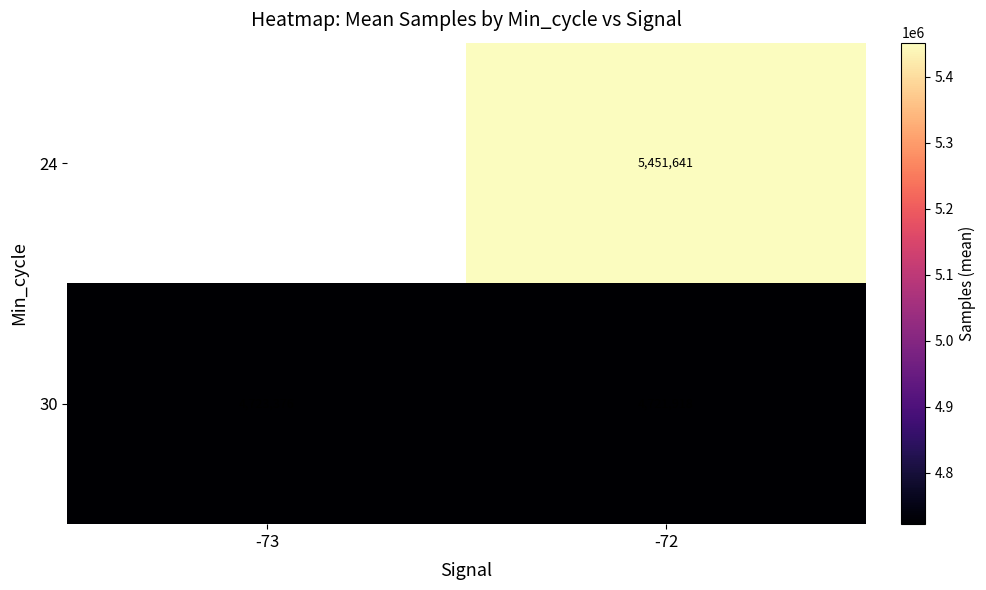

What is the difference between the highest and lowest values at -72?

729723